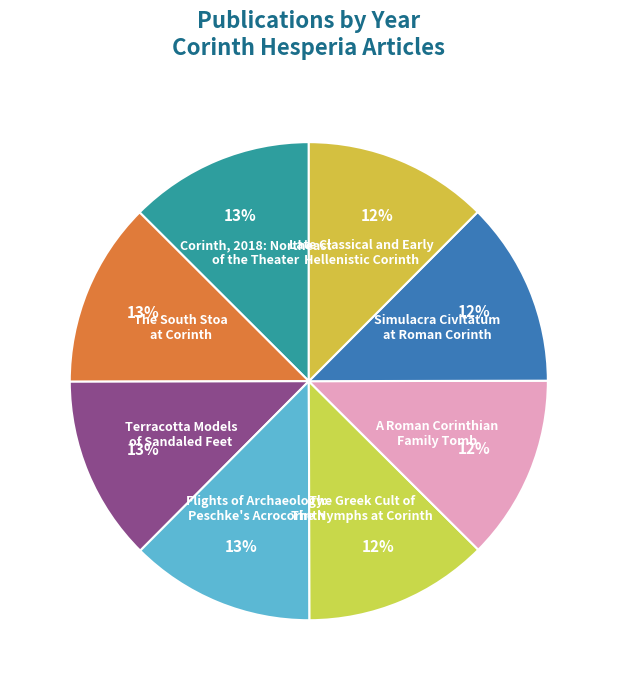

What is the ratio of the value at Simulacra Civitatum at Roman Corinth to the value at A Roman Corinthian Family Tomb?

1.0